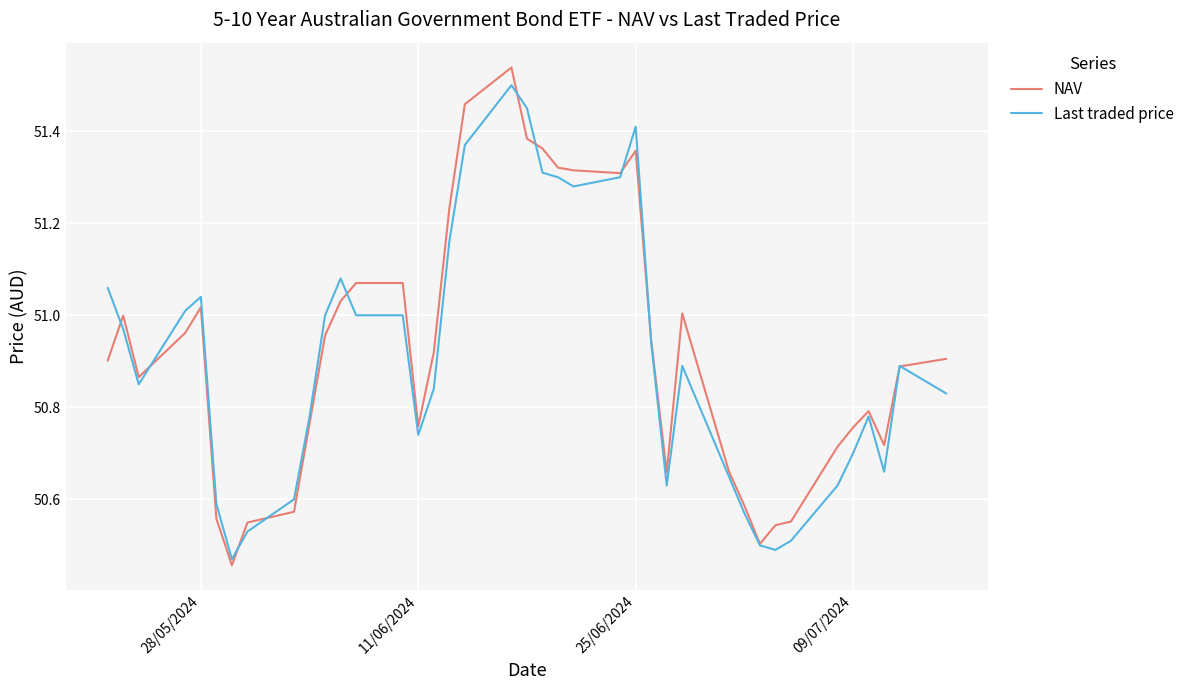

Which series has the widest spread of values?

NAV